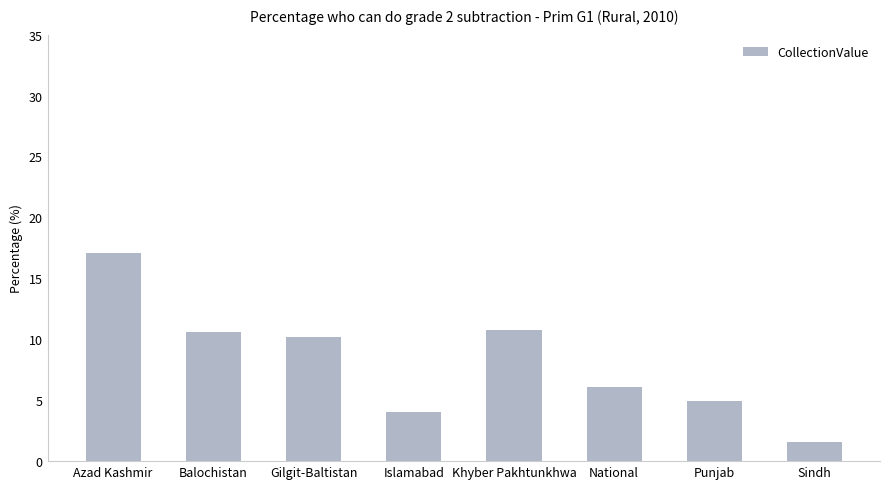

Is it true that the value at Balochistan is 10.6?

True